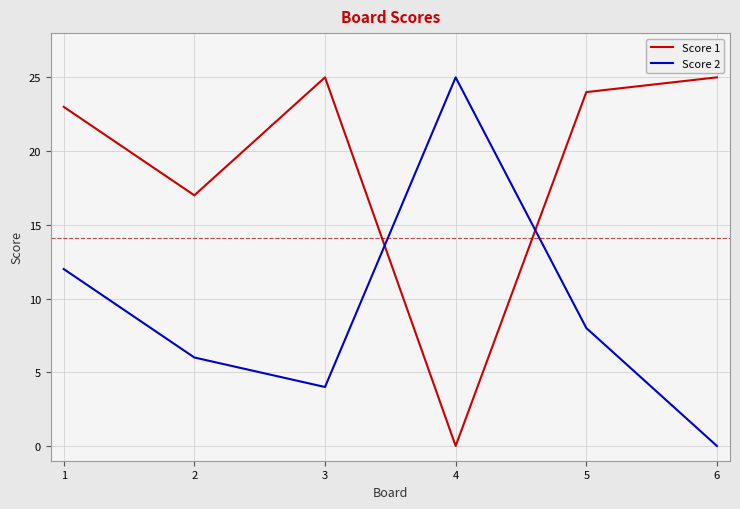

Which series has the largest total across all categories?

Score 1